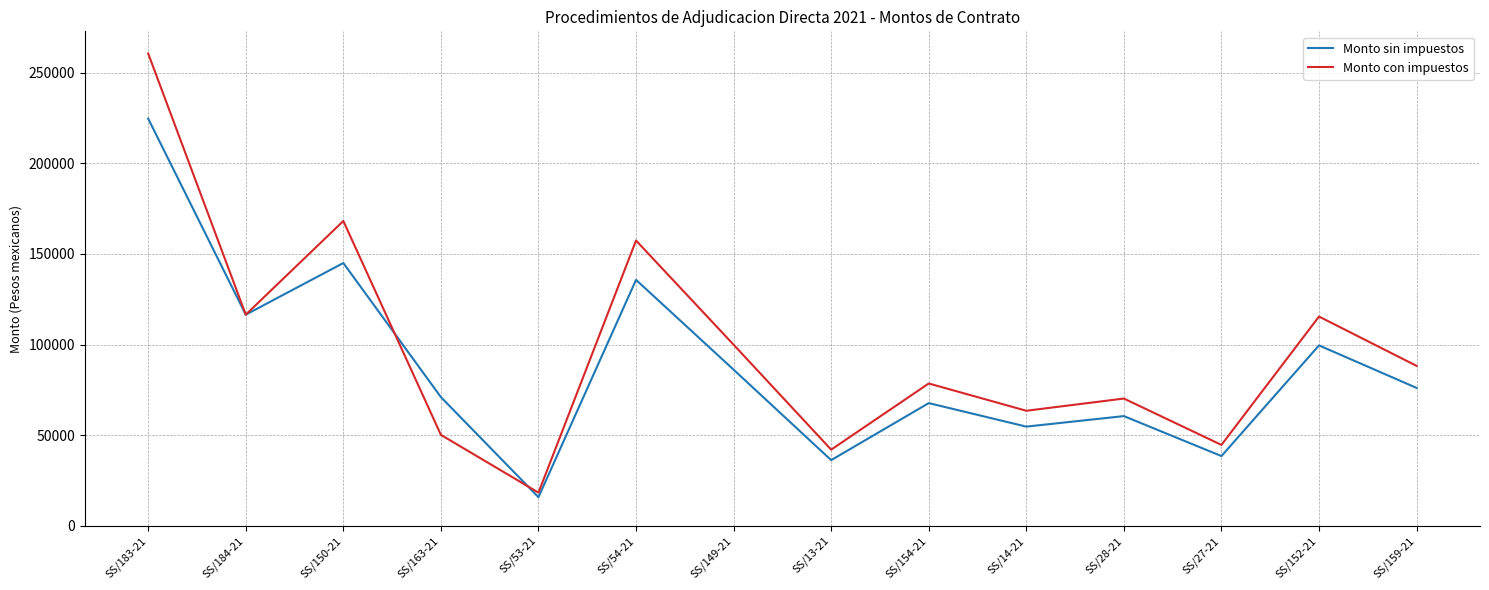

What is the maximum value shown in the chart?

260624.2